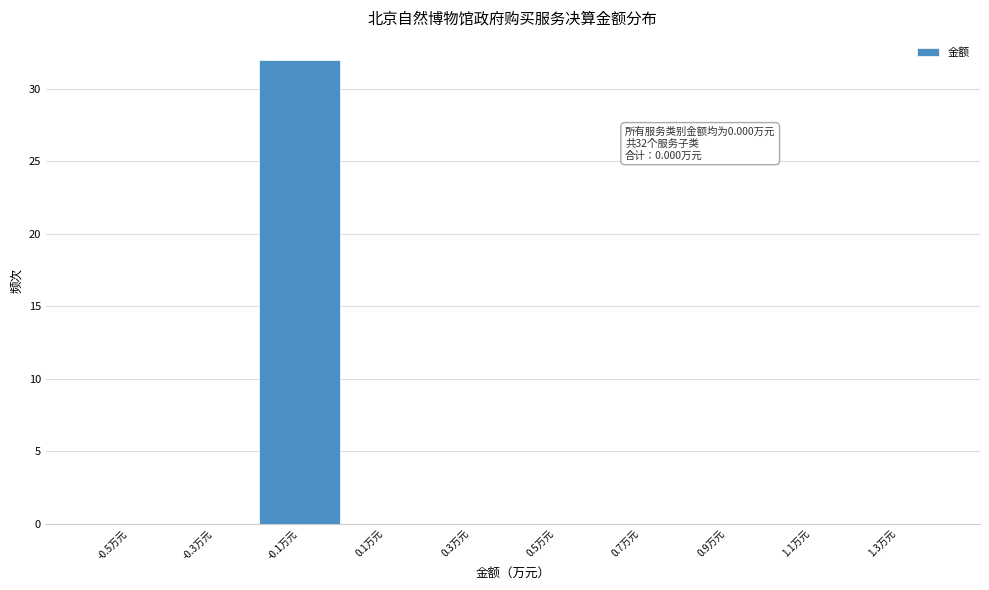

Reading right to left, what are all the values shown in this chart?

1.3万元=0	1.1万元=0	0.9万元=0	0.7万元=0	0.5万元=0	0.3万元=0	0.1万元=0	-0.1万元=32	-0.3万元=0	-0.5万元=0